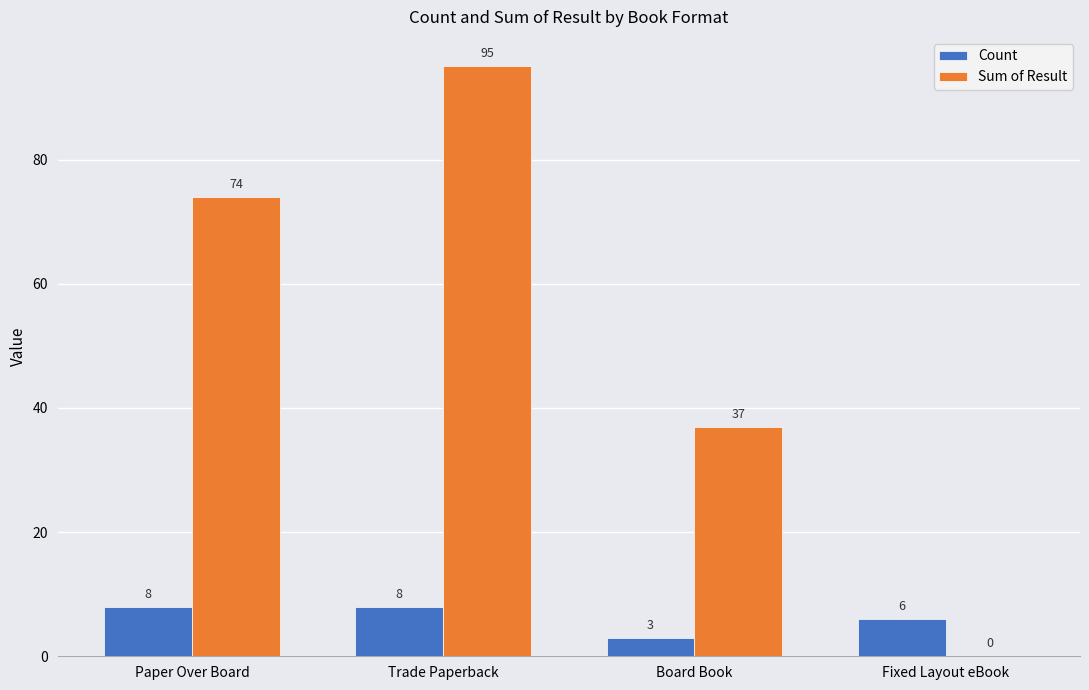

What is the greatest value displayed?

95